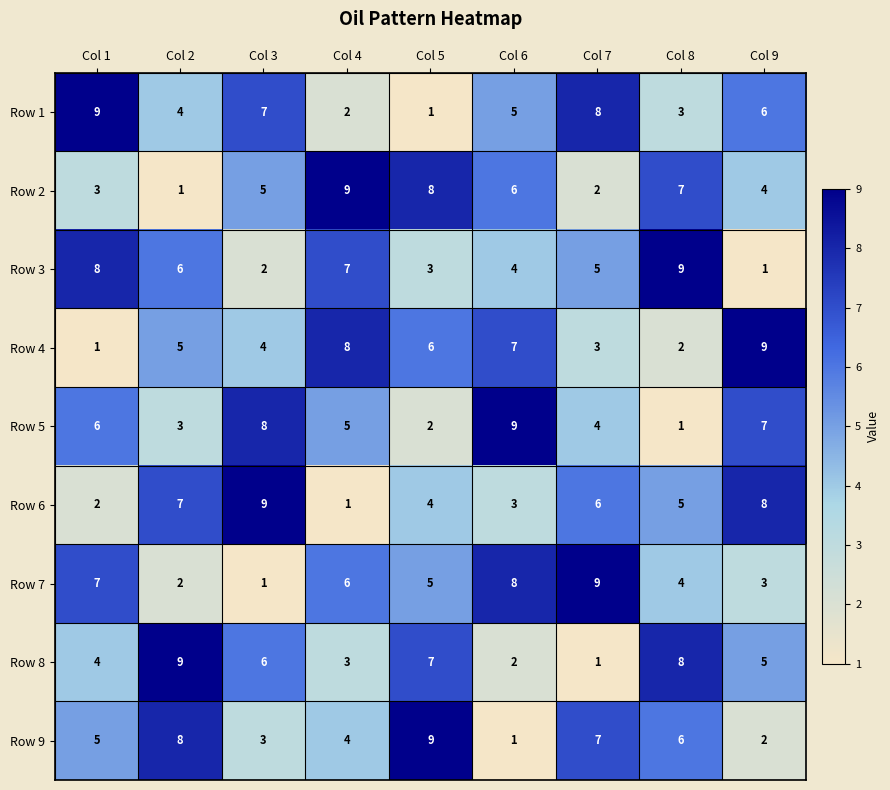

The Row 8 series shows 7 at Col 9. True or false?

False